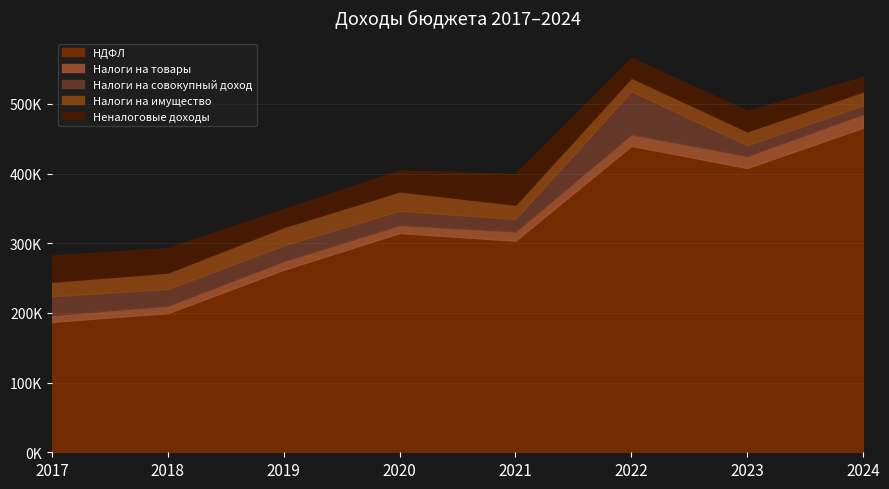

What is the sum of all Налоги на совокупный доход values?

200832.1